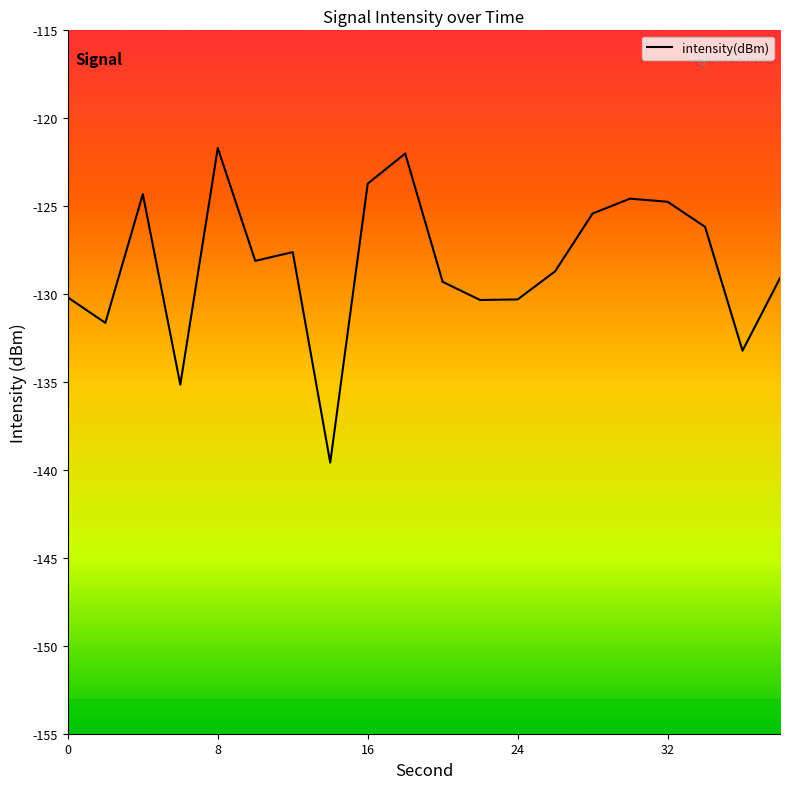

What is the difference between the maximum and minimum values?

17.9